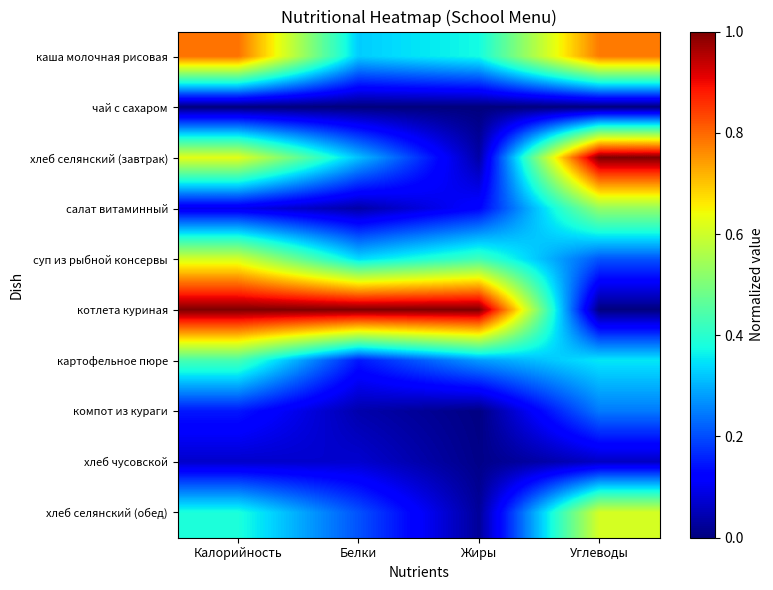

At which category does the chart reach its minimum across all series?

Калорийность